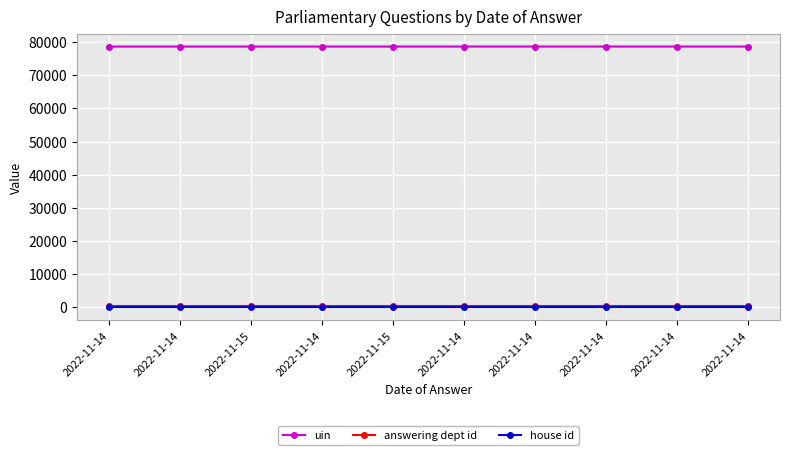

Which series has the largest range (max minus min)?

uin